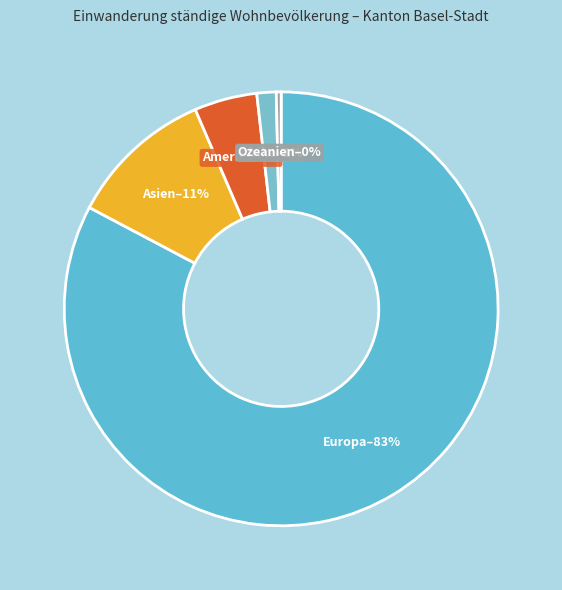

Is Amerika the majority of the pie?

No